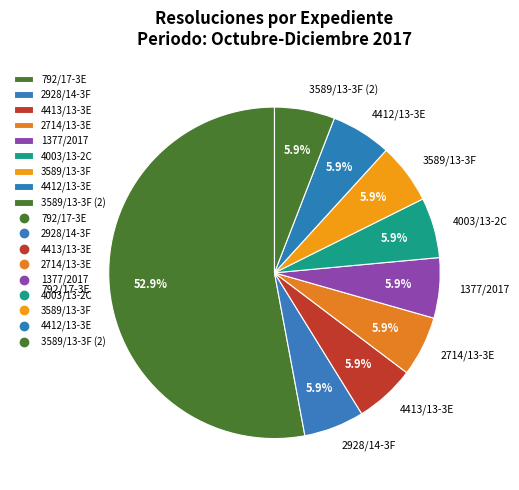

How many segments does this pie chart have?

9